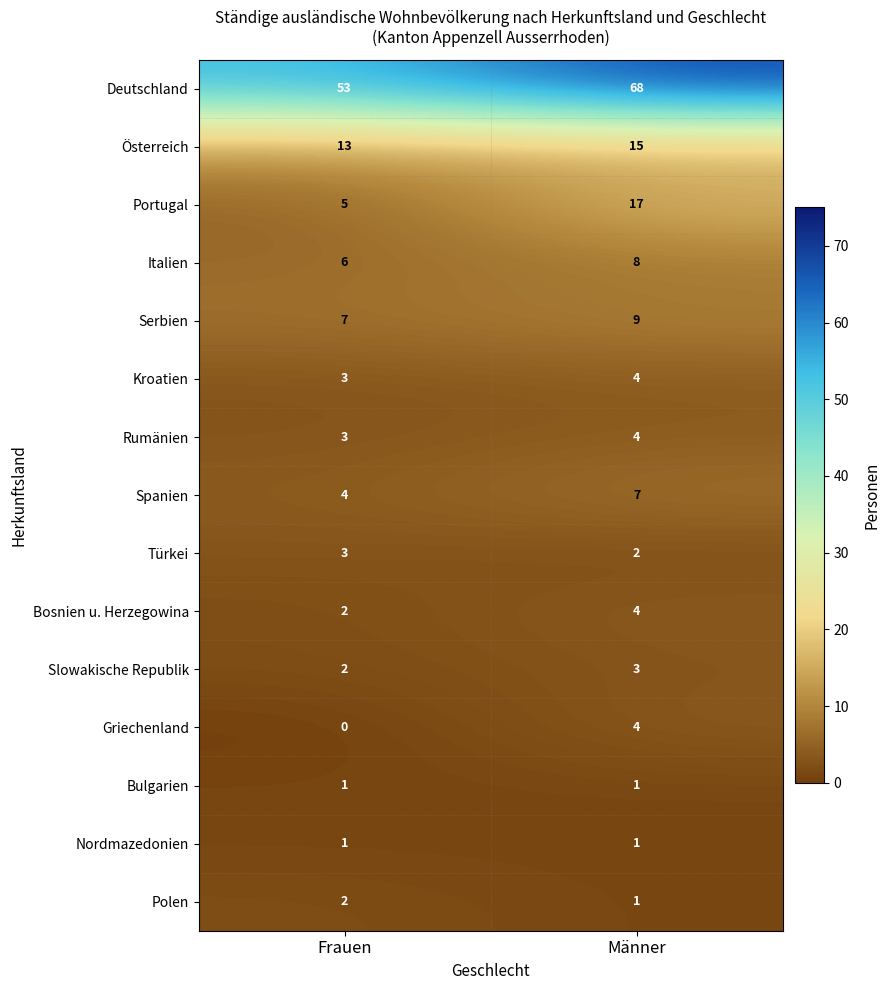

At which label is Österreich closest to 14?

Frauen